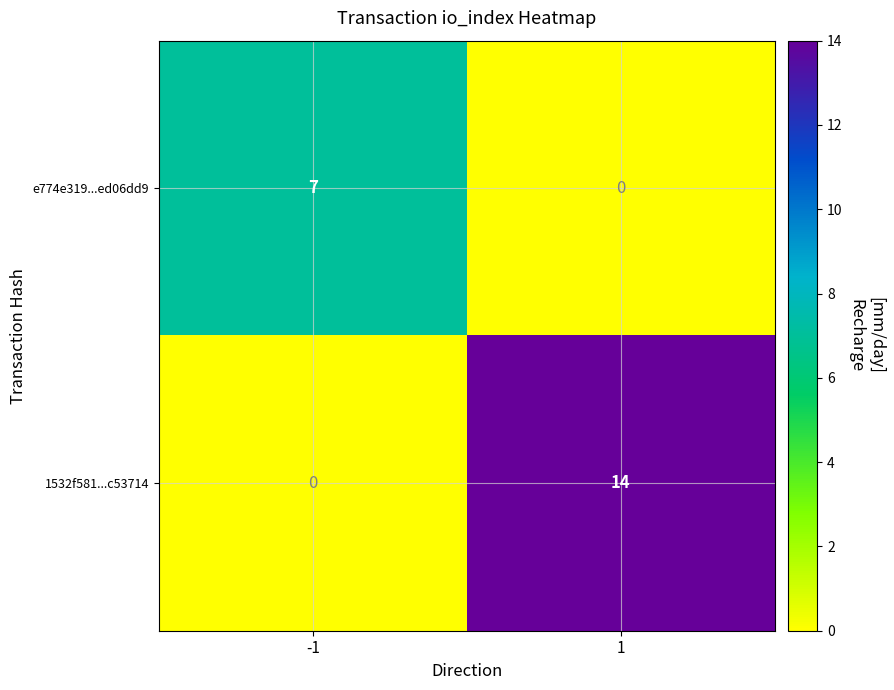

Is the value of e774e319...ed06dd9 at 1 greater than the value of 1532f581...c53714 at -1?

No